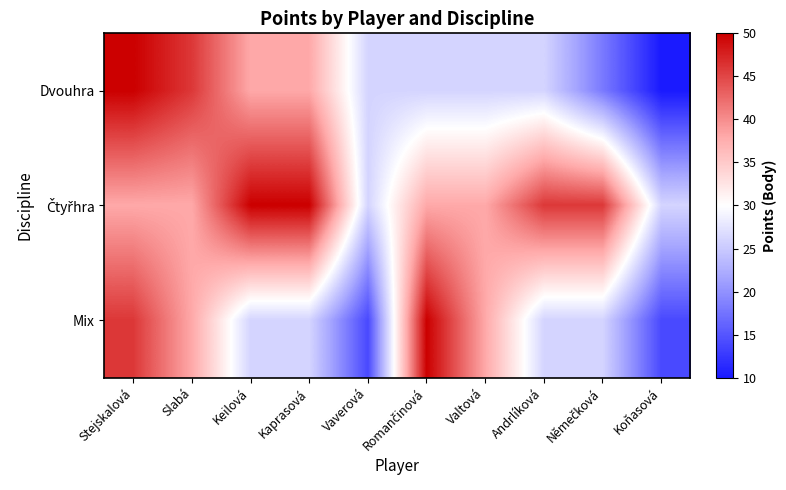

Which label corresponds to the largest value in the chart?

Stejskalová